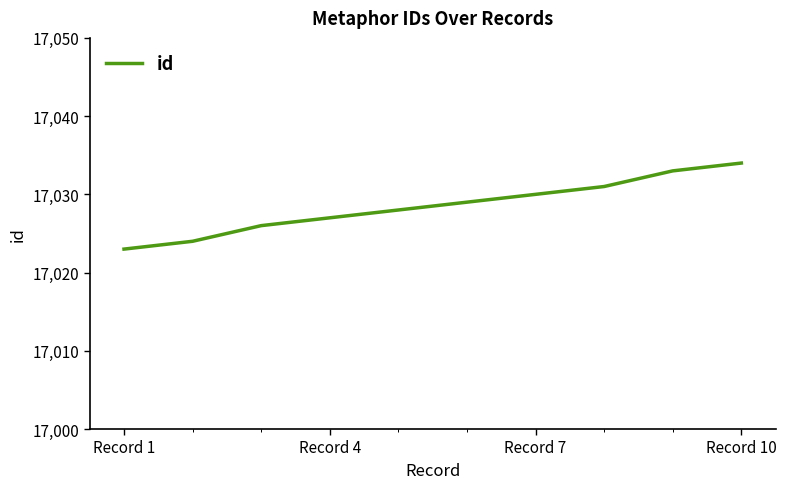

Reading left to right, transcribe all the data shown in this chart.

17023	17024	17026	17027	17028	17029	17030	17031	17033	17034